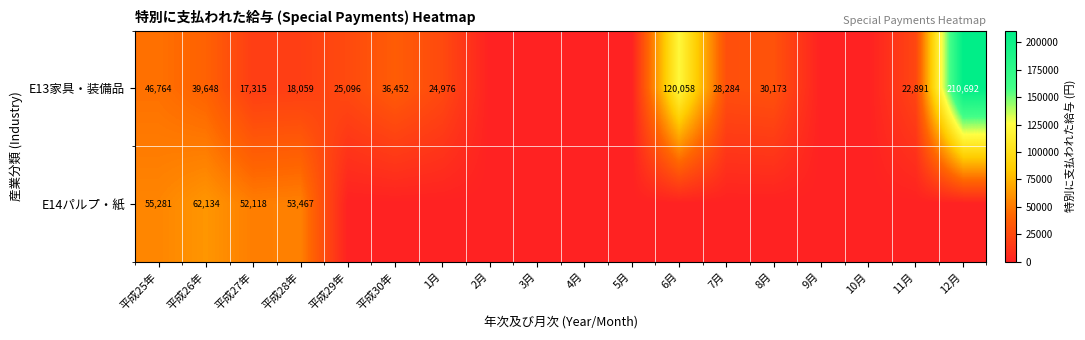

True or false: E14パルプ・紙 has a value of 25583 at 平成26年.

False